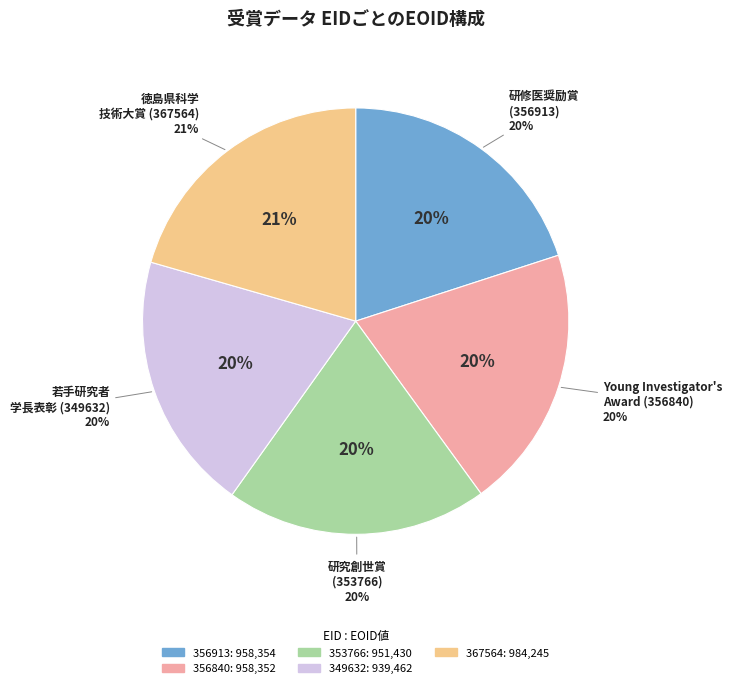

To the nearest percent, what is the difference between the largest and smallest slice percentages?

1%